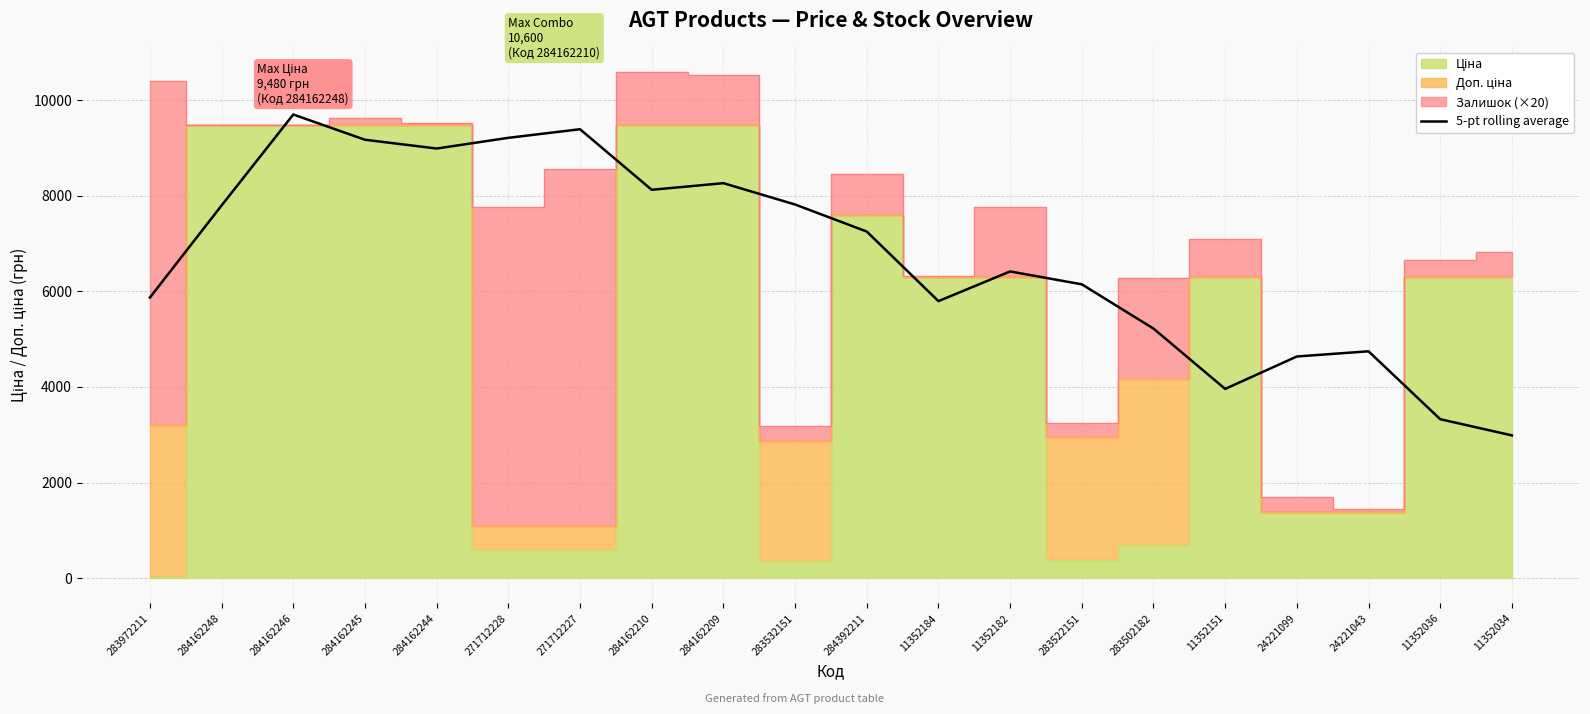

What is the difference between the values at 284162209 and 284162244?

725.3